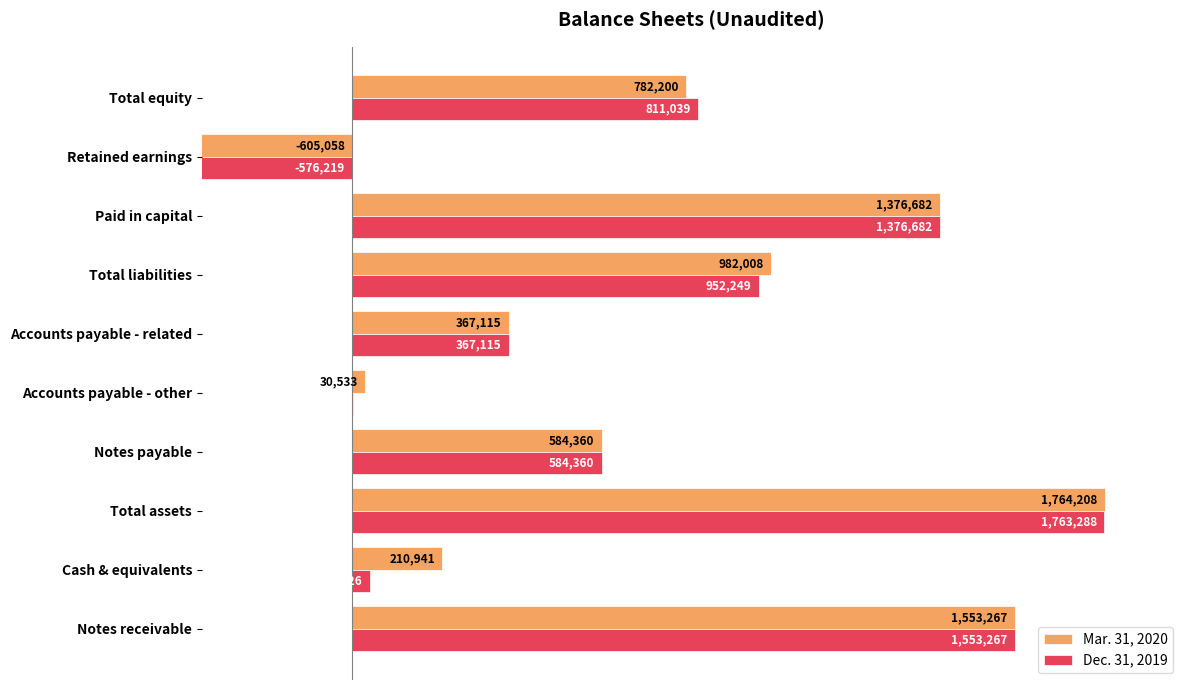

How many categories are shown in the chart?

10